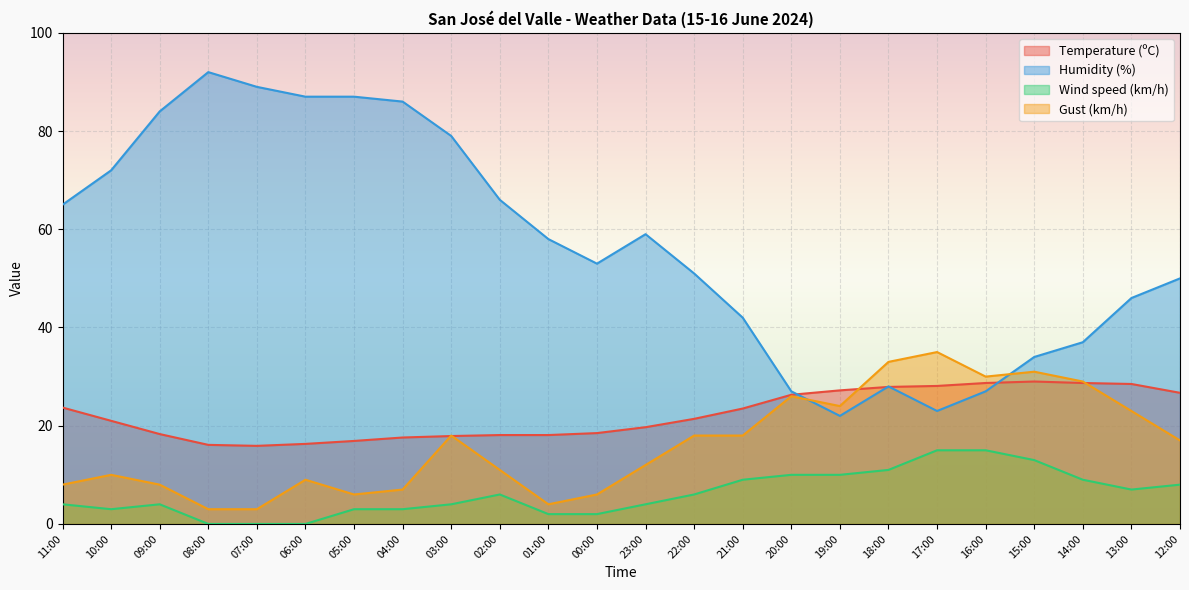

List the series in order of their peak value, lowest first.

Wind speed (km/h), Temperature (ºC), Gust (km/h), Humidity (%)